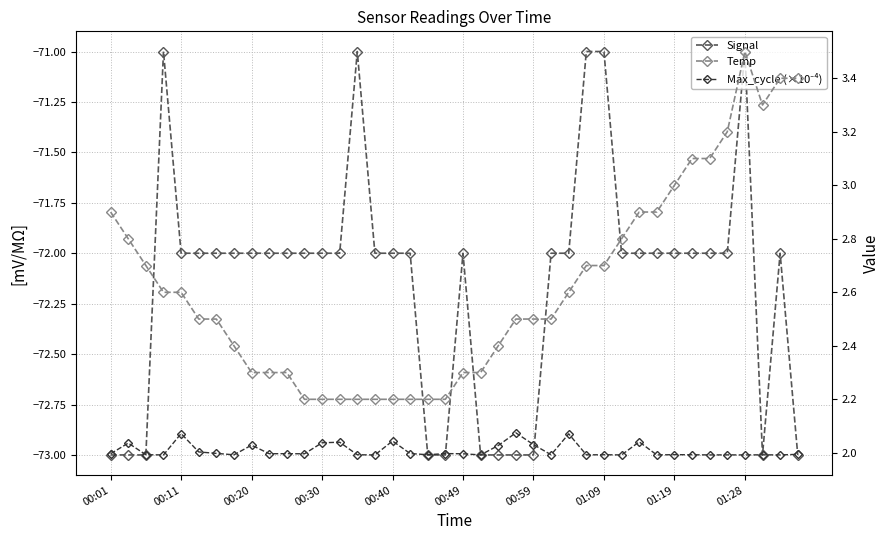

What is the sum of all Temp values?

104.8